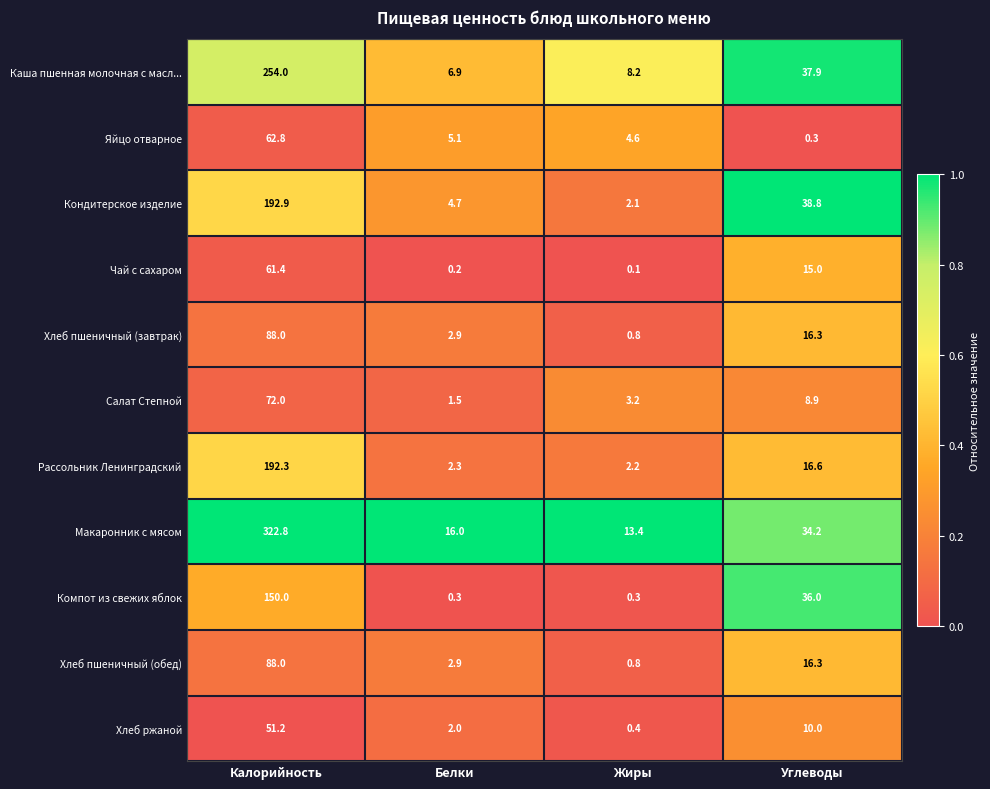

What is the total value across all series at Калорийность?

1535.4